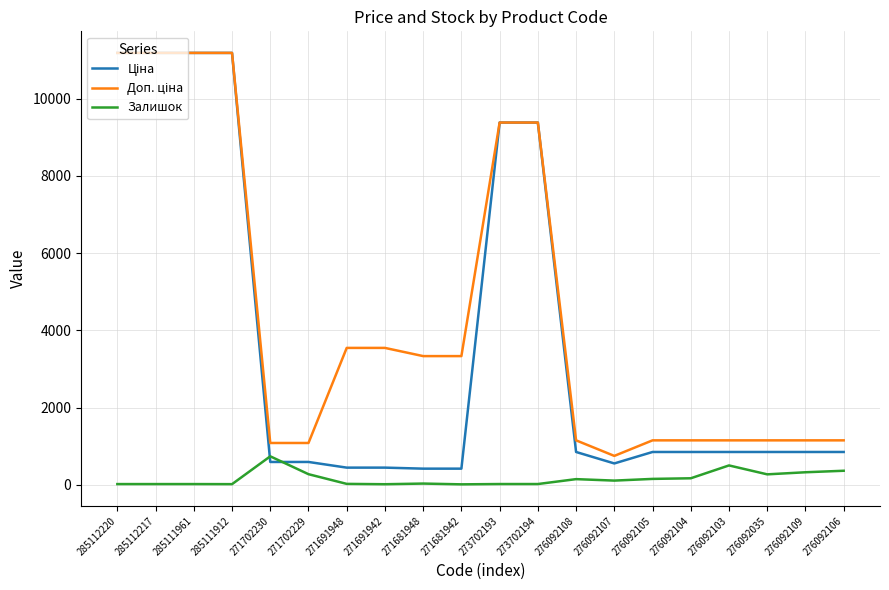

What is the maximum value for Залишок?

736.0